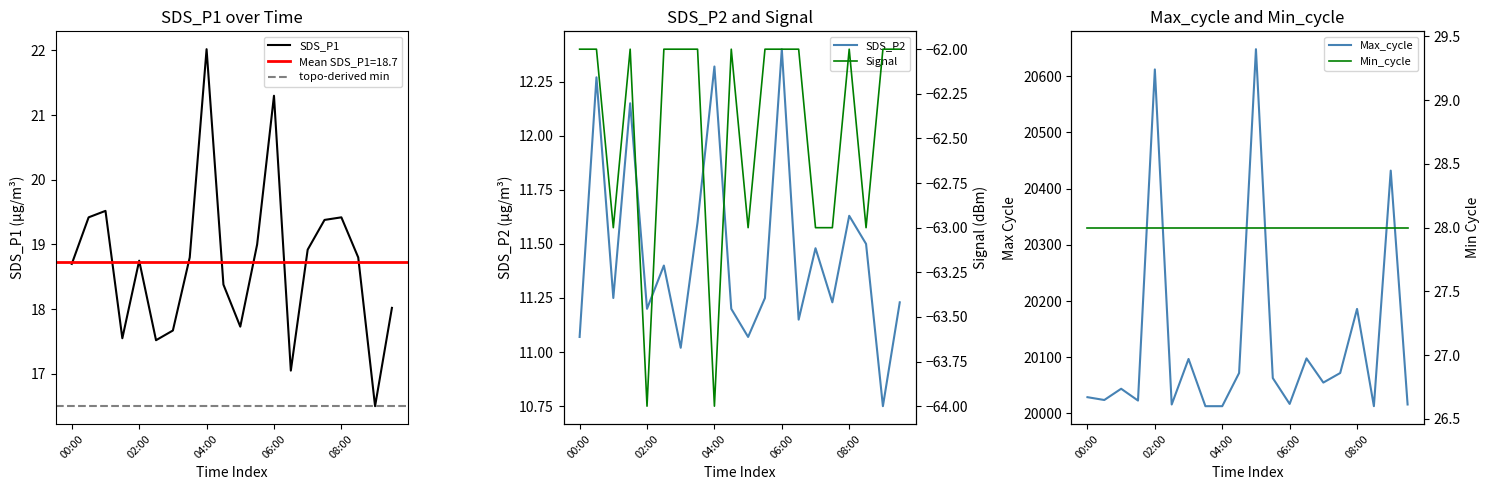

At which category is the sum across all series the highest?

10